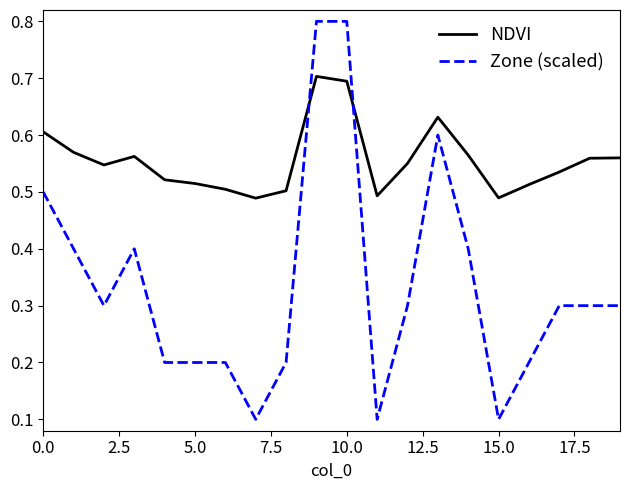

What is the difference between the maximum and minimum values in the Zone (scaled) series?

0.7